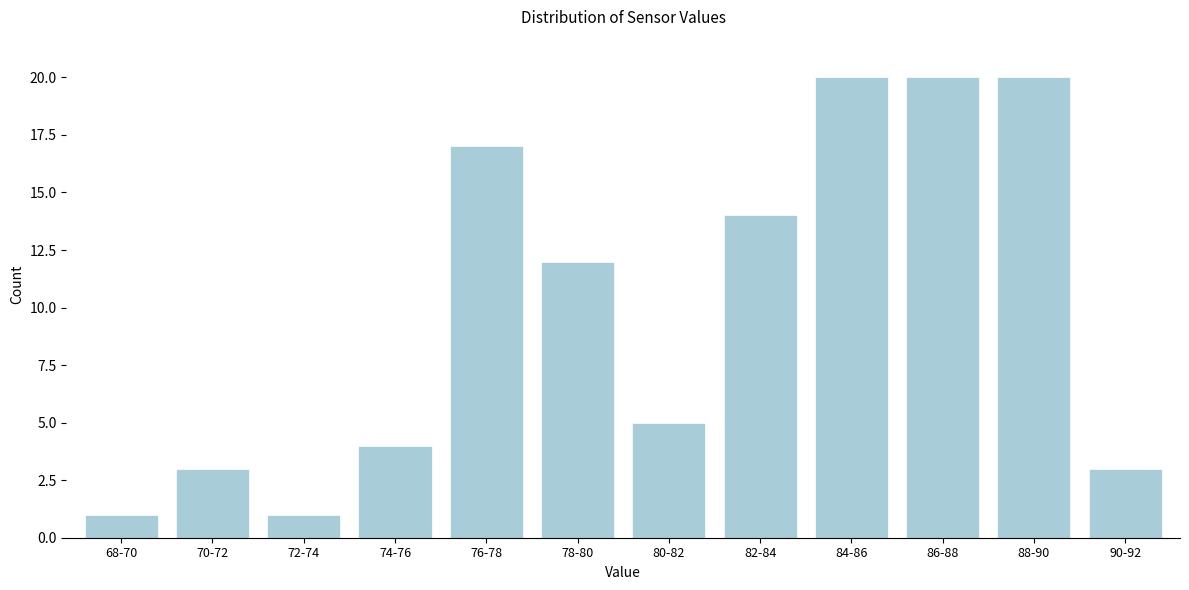

Reading right to left, transcribe all the data shown in this chart.

3	20	20	20	14	5	12	17	4	1	3	1